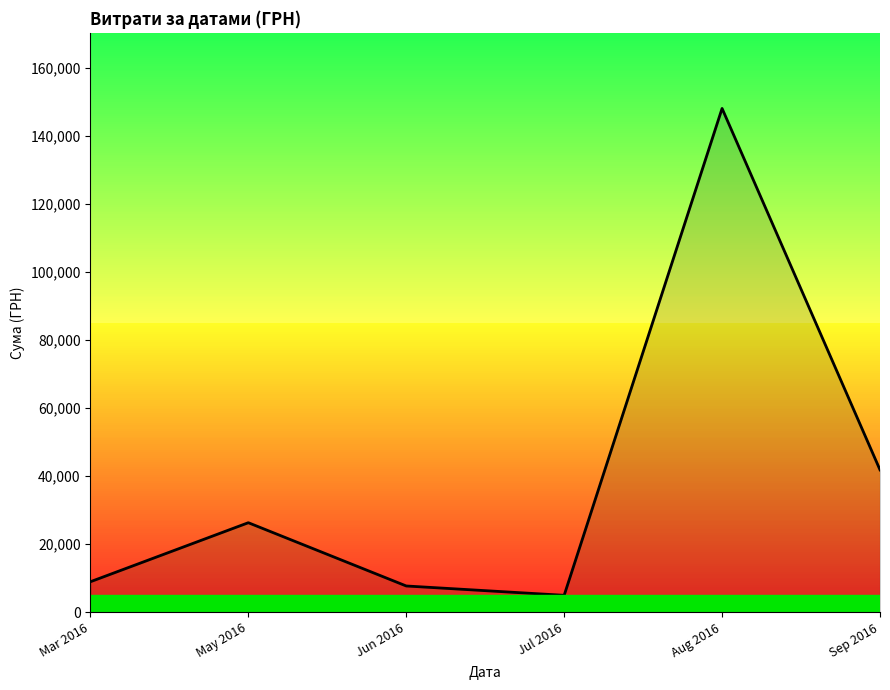

Reading left to right, extract all data points from this chart.

Mar 2016=8977.0	May 2016=26326.0	Jun 2016=7730.0	Jul 2016=4982.0	Aug 2016=148093.5	Sep 2016=41852.9